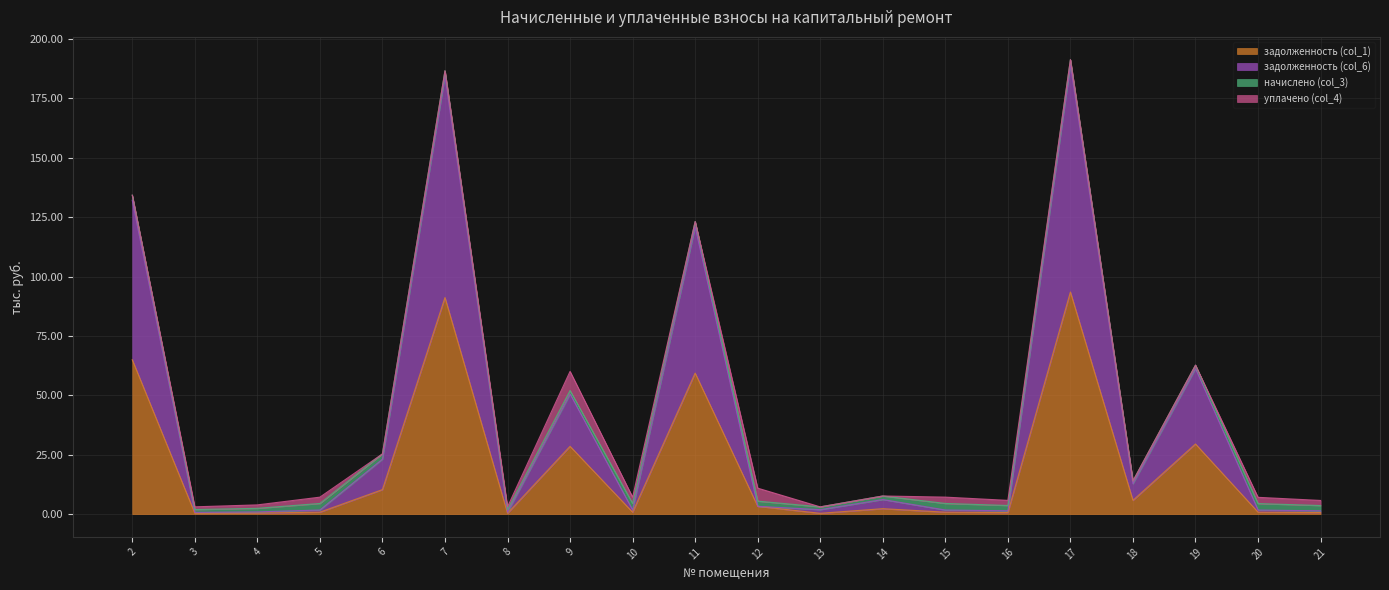

Which series has the largest total across all categories?

задолженность (col_6)